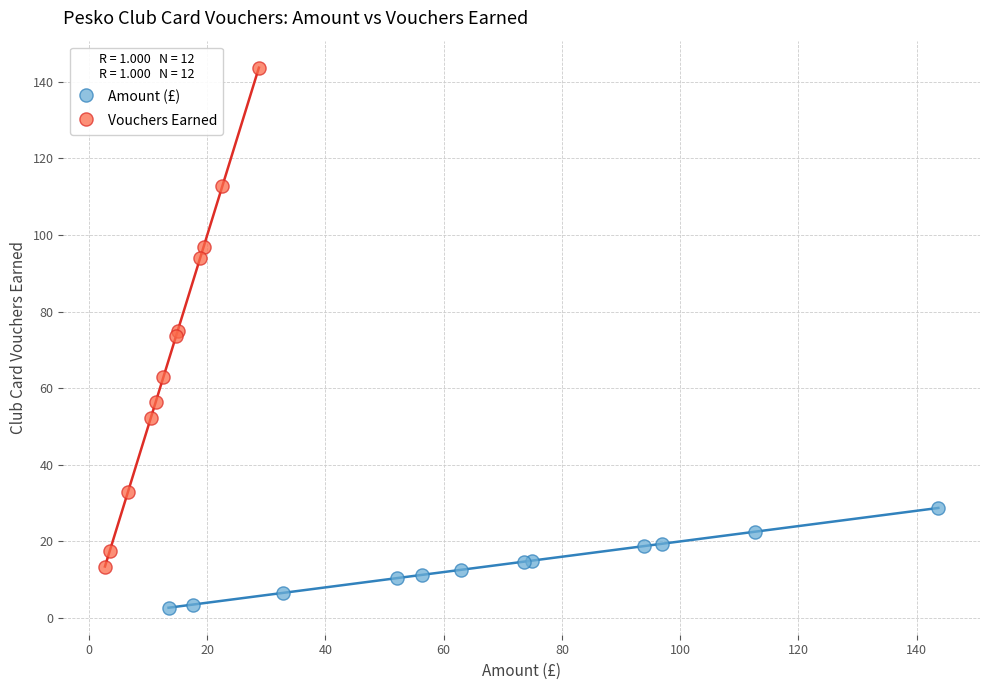

Which series reaches the minimum Y coordinate?

Amount (£)